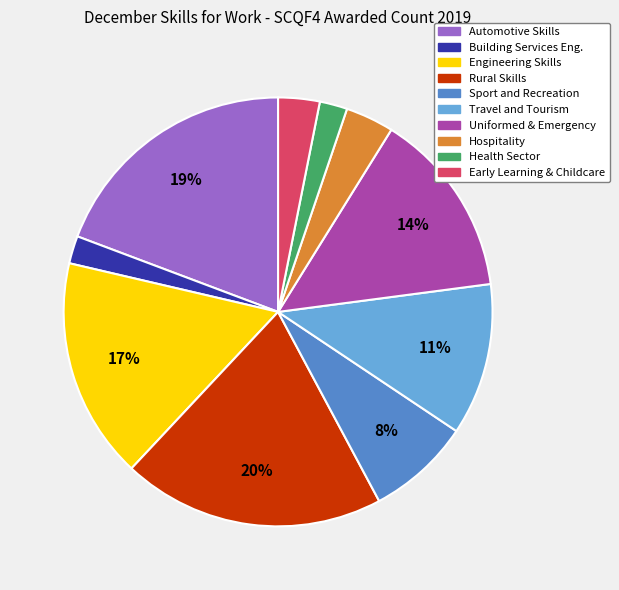

To the nearest percent, what percentage of the pie is Automotive Skills?

19%